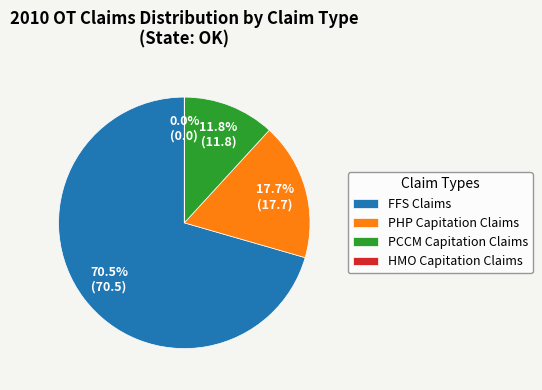

What percentage do PCCM Capitation Claims and FFS Claims together represent?

82.3%